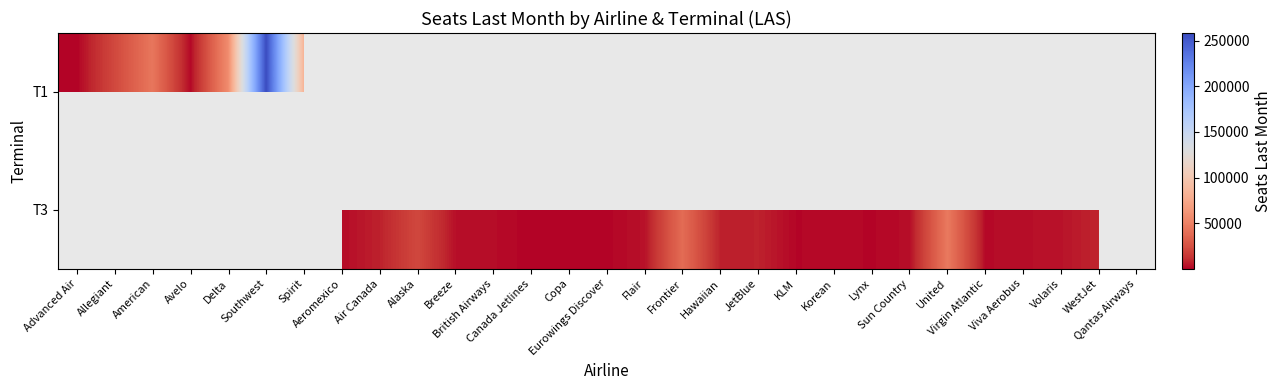

Reading right to left, transcribe all the data shown in this chart.

T1: Qantas Airways=0.0	WestJet=0.0	Volaris=0.0	Viva Aerobus=0.0	Virgin Atlantic=0.0	United=0.0	Sun Country=0.0	Lynx=0.0	Korean=0.0	KLM=0.0	JetBlue=0.0	Hawaiian=0.0	Frontier=0.0	Flair=0.0	Eurowings Discover=0.0	Copa=0.0	Canada Jetlines=0.0	British Airways=0.0	Breeze=0.0	Alaska=0.0	Air Canada=0.0	Aeromexico=0.0	Spirit=82757.1	Southwest=258359.3	Delta=56391.3	Avelo=1270.4	American=44282.0	Allegiant=21604.3	Advanced Air=107.7
T3: Qantas Airways=0.0	WestJet=8246.9	Volaris=3923.2	Viva Aerobus=2868.2	Virgin Atlantic=1892.9	United=45930.9	Sun Country=2604.0	Lynx=938.9	Korean=1664.2	KLM=1013.0	JetBlue=7222.4	Hawaiian=6753.0	Frontier=38878.0	Flair=3456.9	Eurowings Discover=639.0	Copa=805.0	Canada Jetlines=417.3	British Airways=2317.0	Breeze=3155.4	Alaska=21277.5	Air Canada=7116.5	Aeromexico=2137.7	Spirit=0.0	Southwest=0.0	Delta=0.0	Avelo=0.0	American=0.0	Allegiant=0.0	Advanced Air=0.0